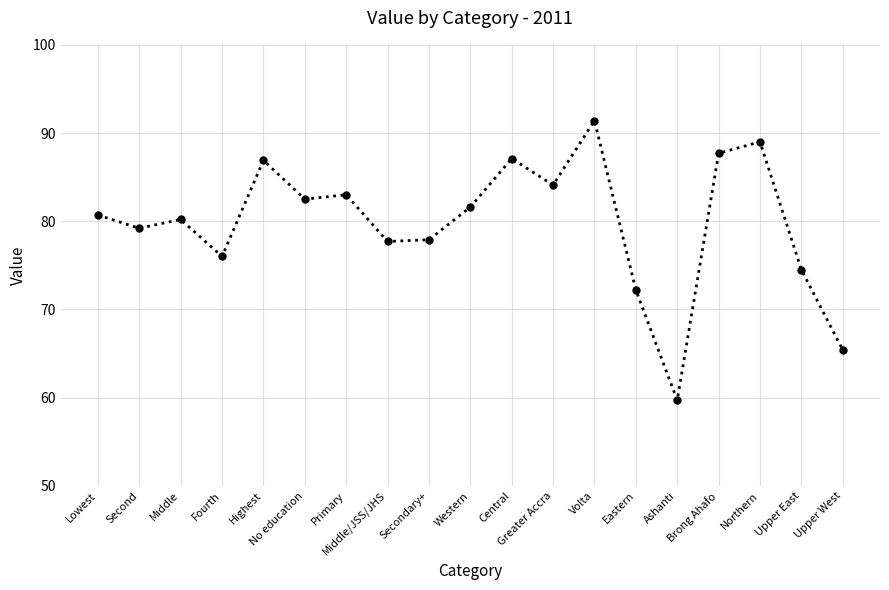

Read the value at Eastern.

72.2